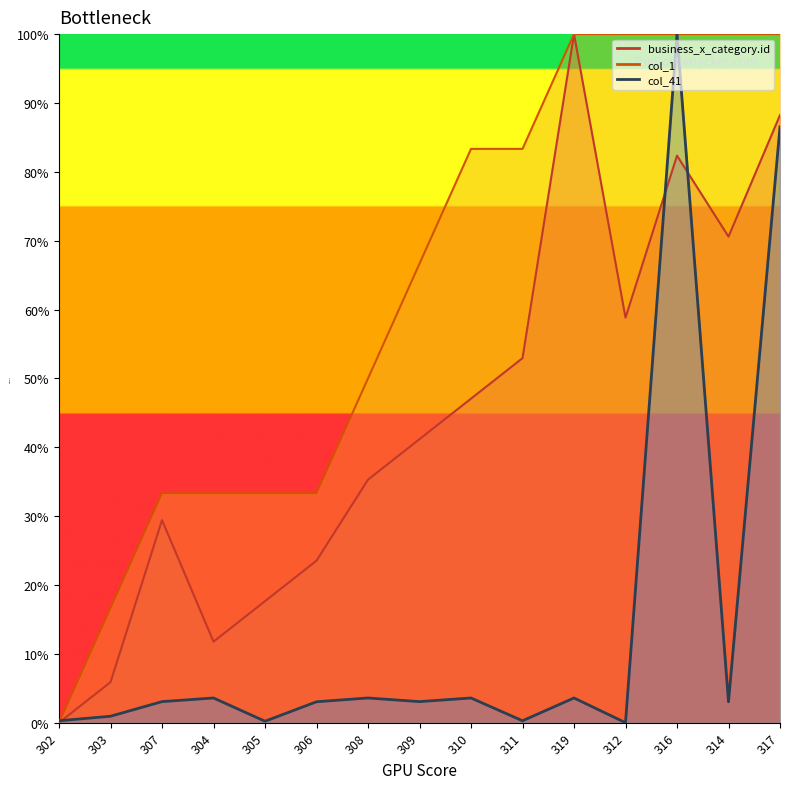

At which label does col_41 first exceed 3?

307